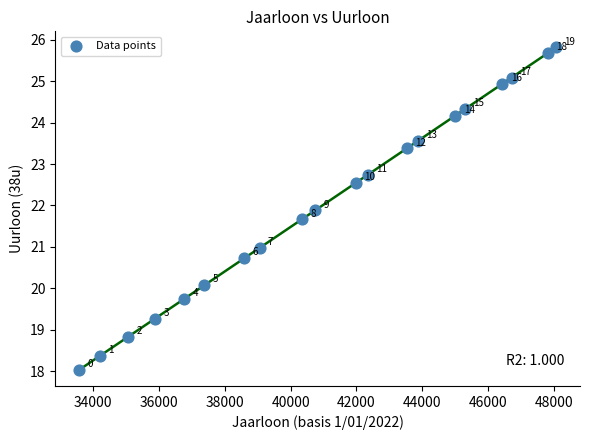

What is the range of X values (max minus min)?

14478.6